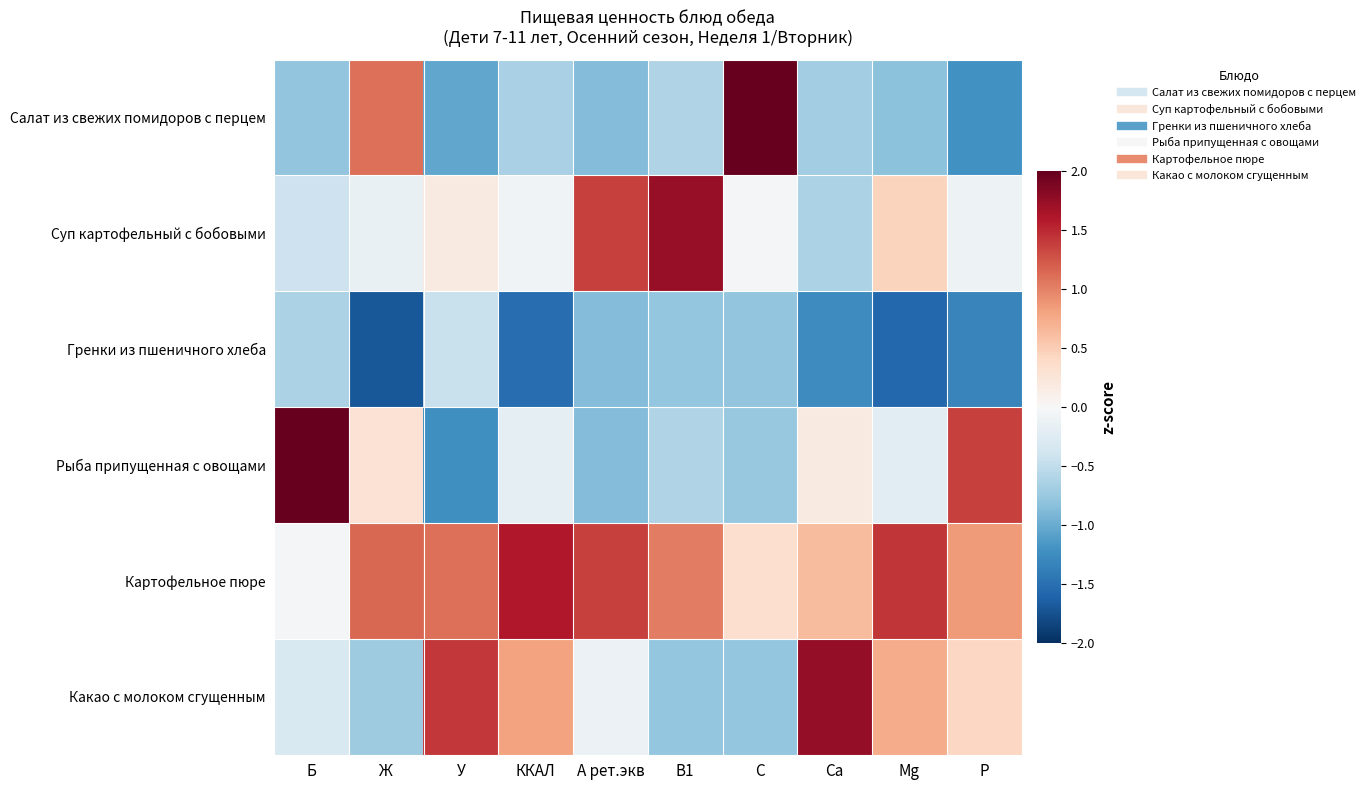

Which series has the largest total across all categories?

Картофельное пюре